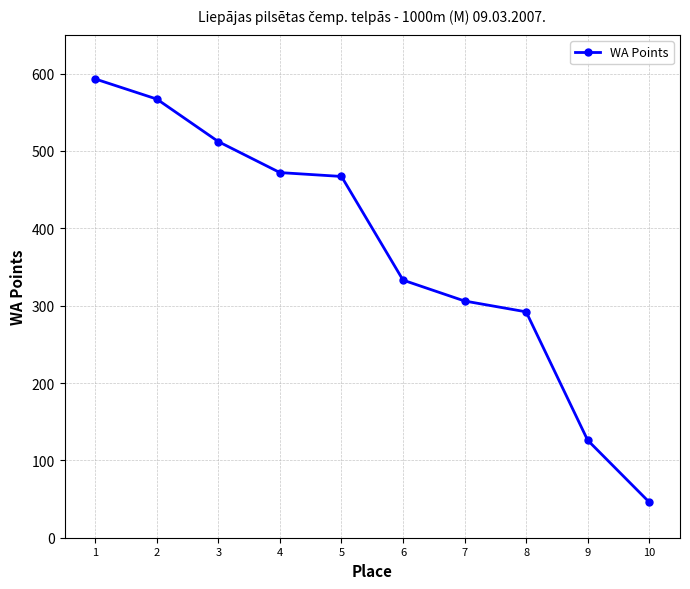

The value at 3 is 512. True or false?

True